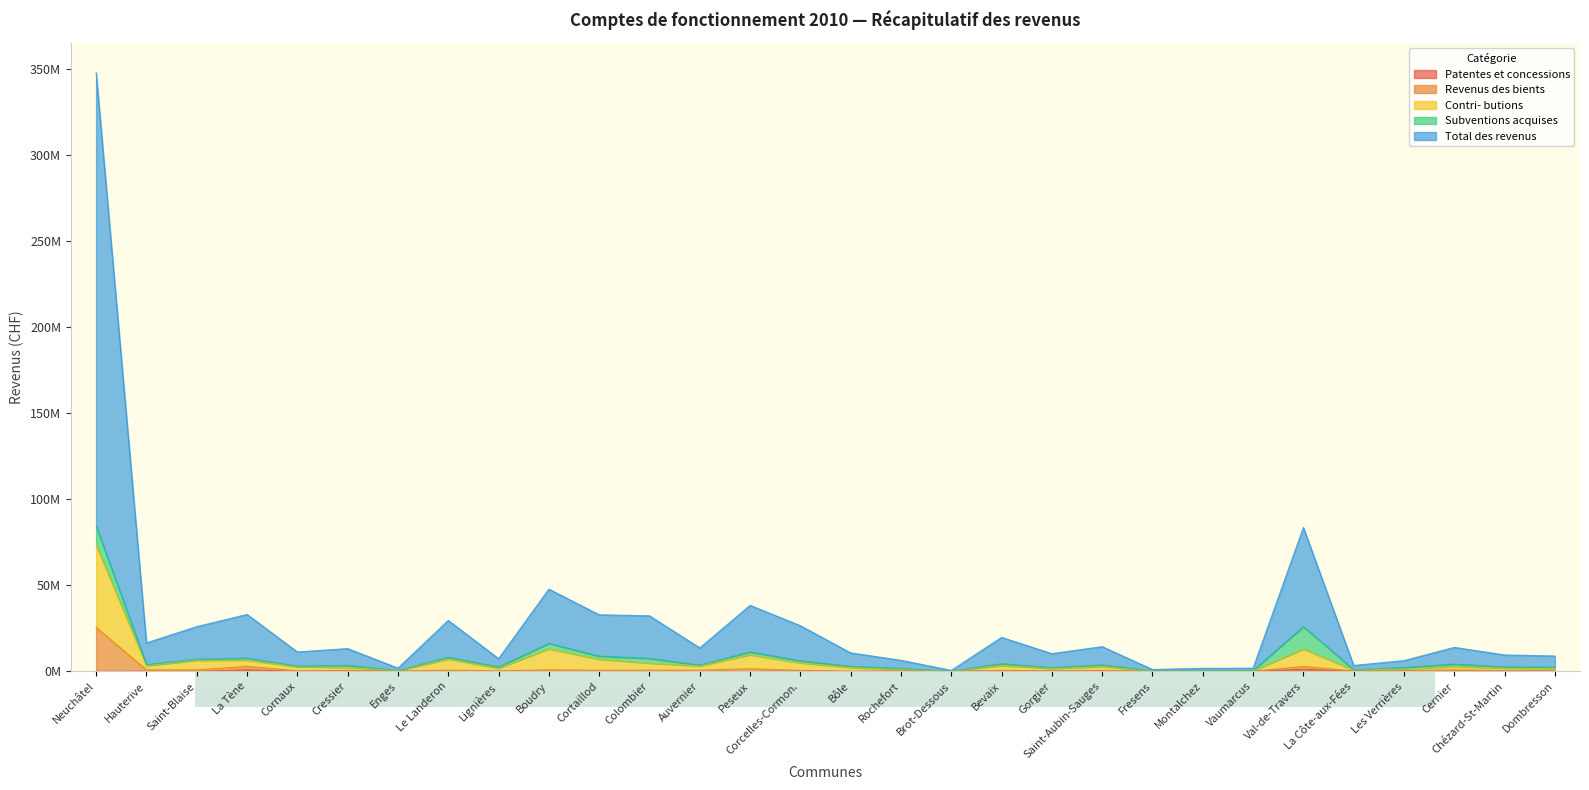

What is the label of the 27th point from the right?

La Tène